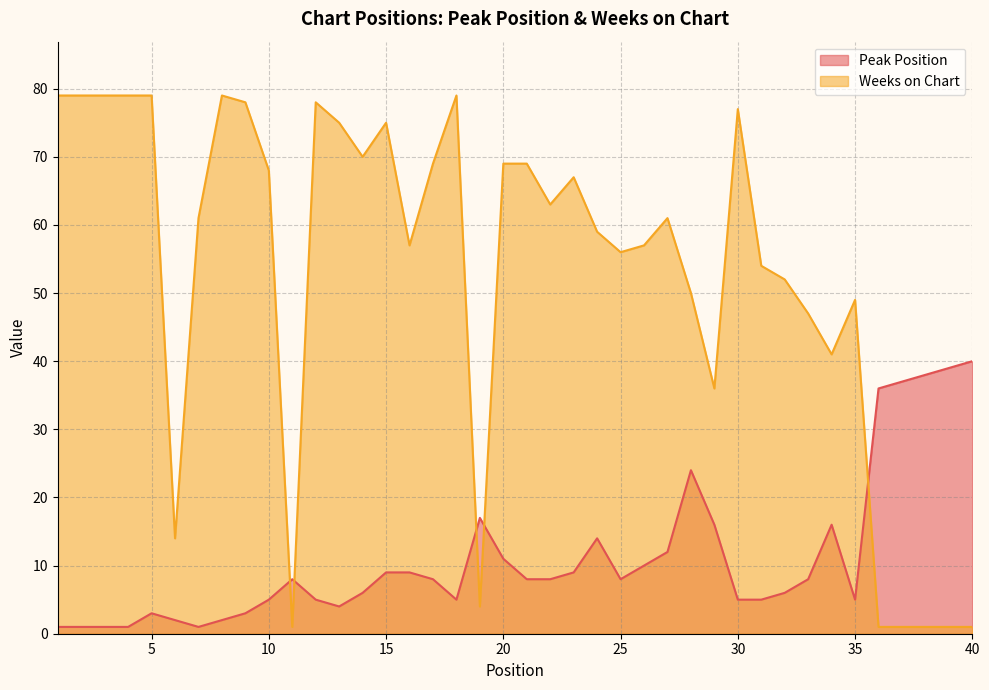

What is the value of the Weeks on Chart point at the 13th from the left?

75